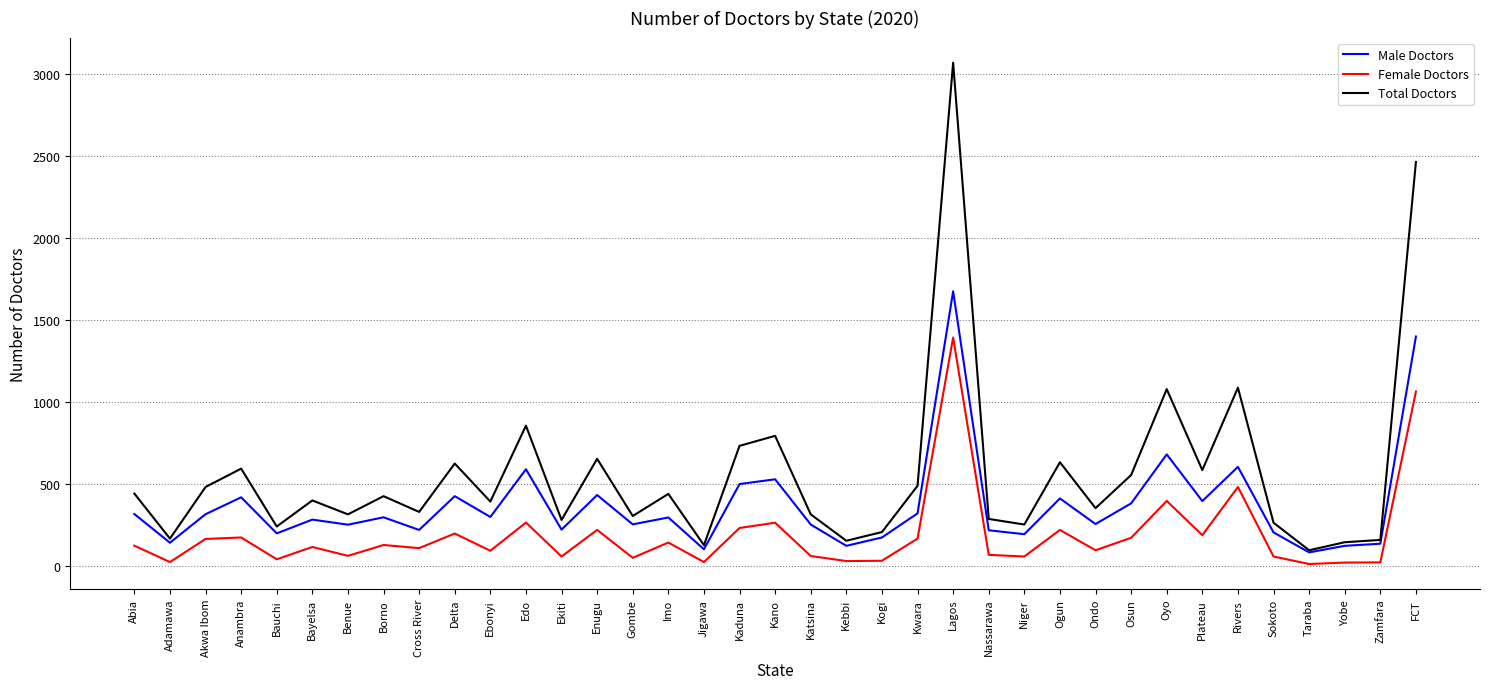

Which series has the largest total across all categories?

Total Doctors